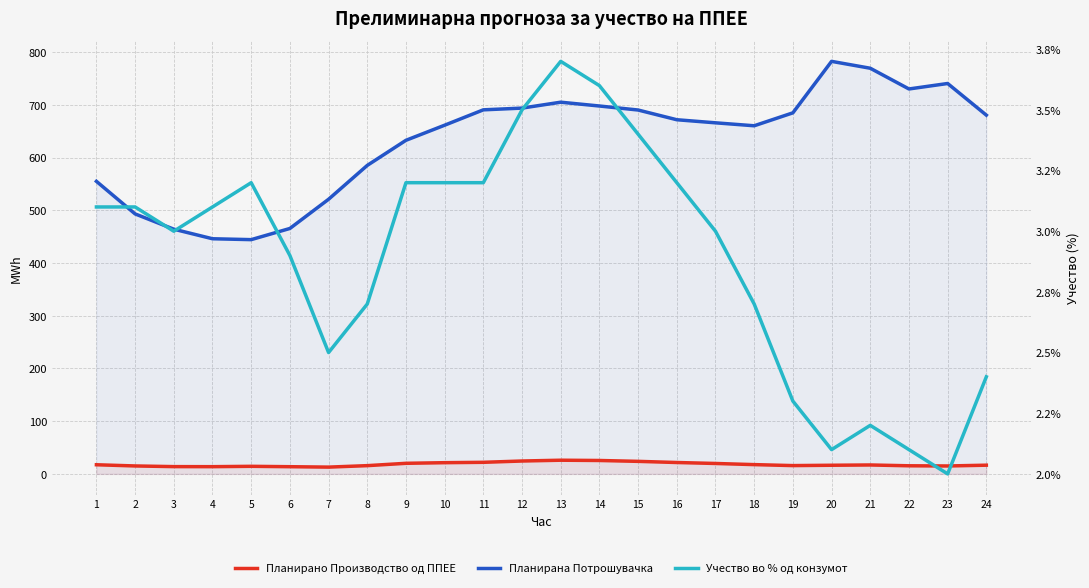

Is it true that Планирана Потрошувачка equals 769.3 at 21?

True